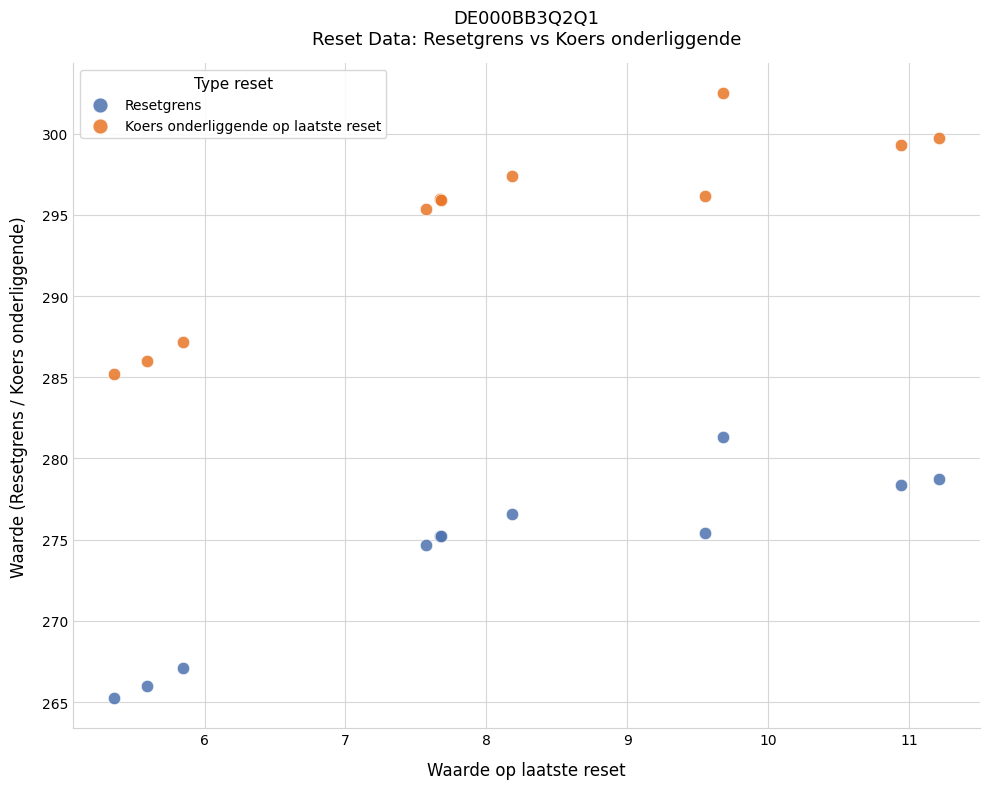

In the Resetgrens series, what Y value is closest to 273?

274.7